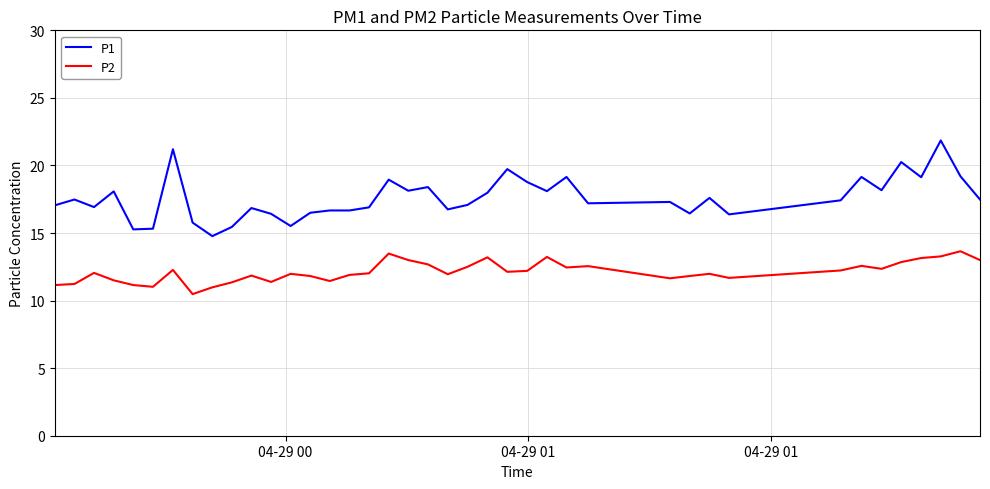

What is the maximum value shown in the chart?

21.9